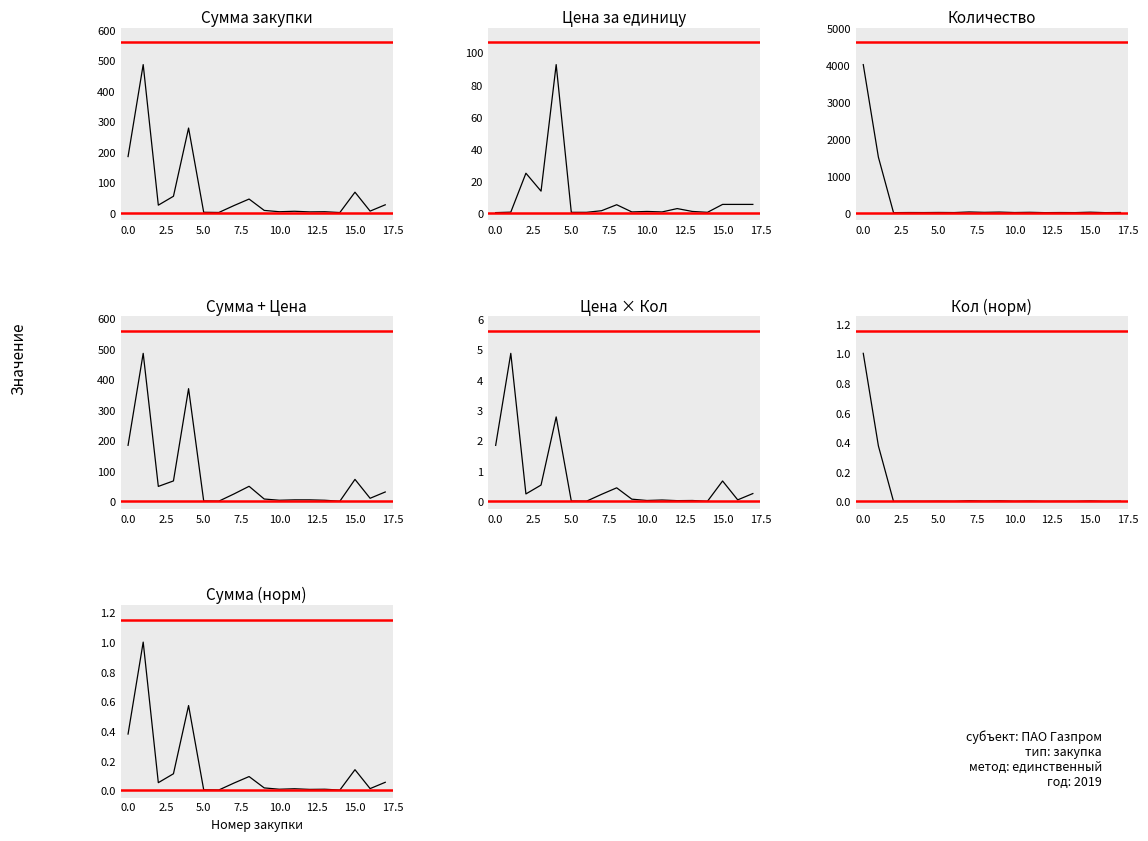

True or false: Цена за единицу and Сумма закупки cross at least once.

False